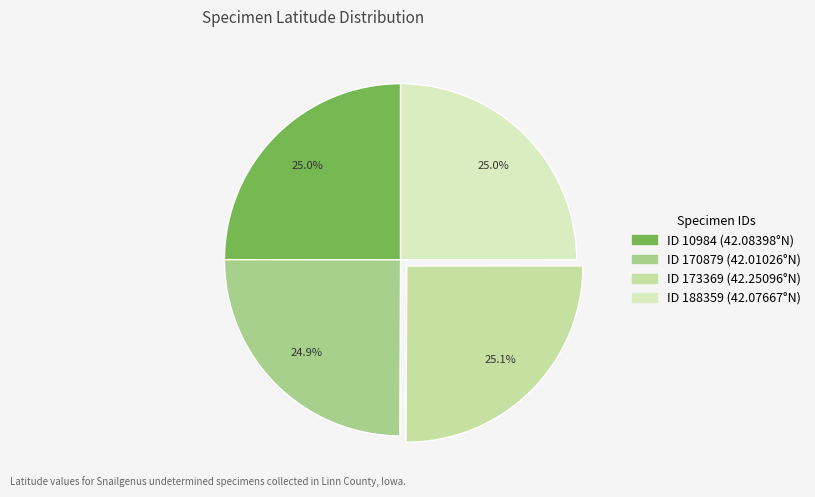

What is the smallest slice in the pie chart?

170879